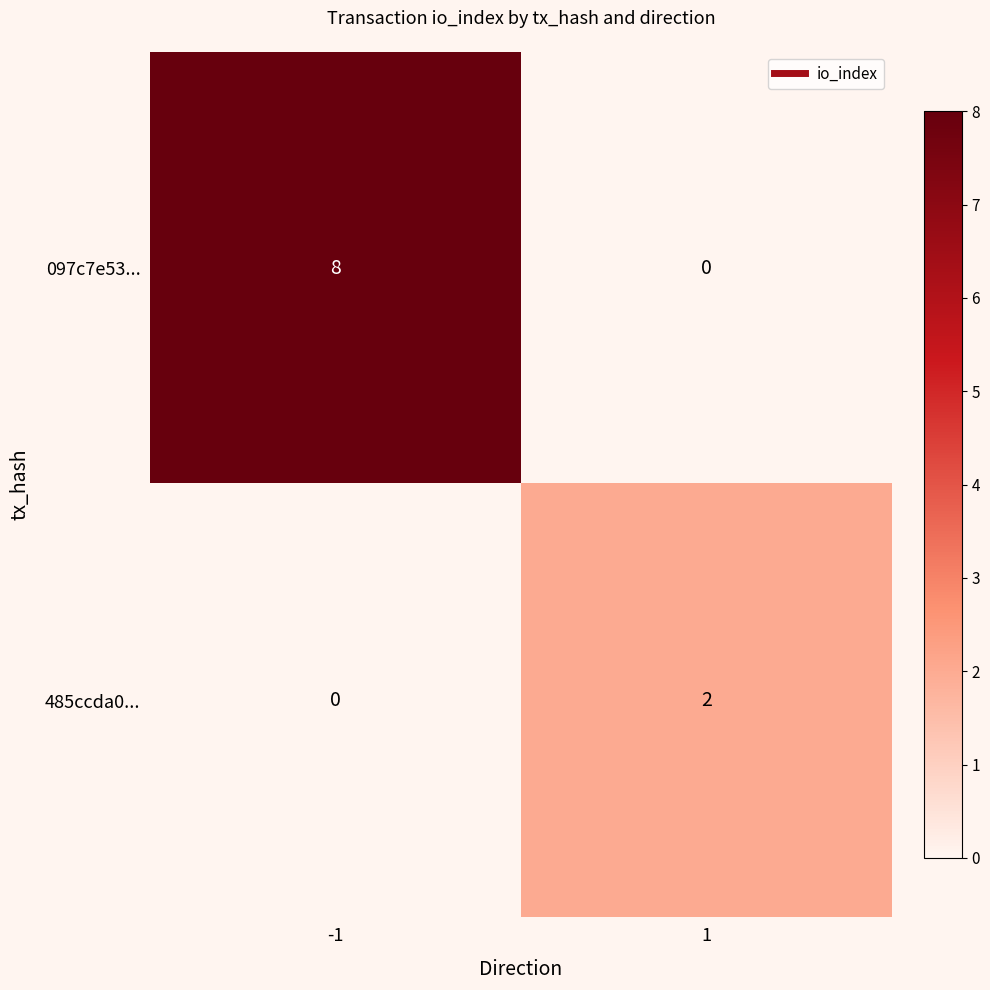

At -1, list the series in order from largest to smallest.

097c7e53..., 485ccda0...